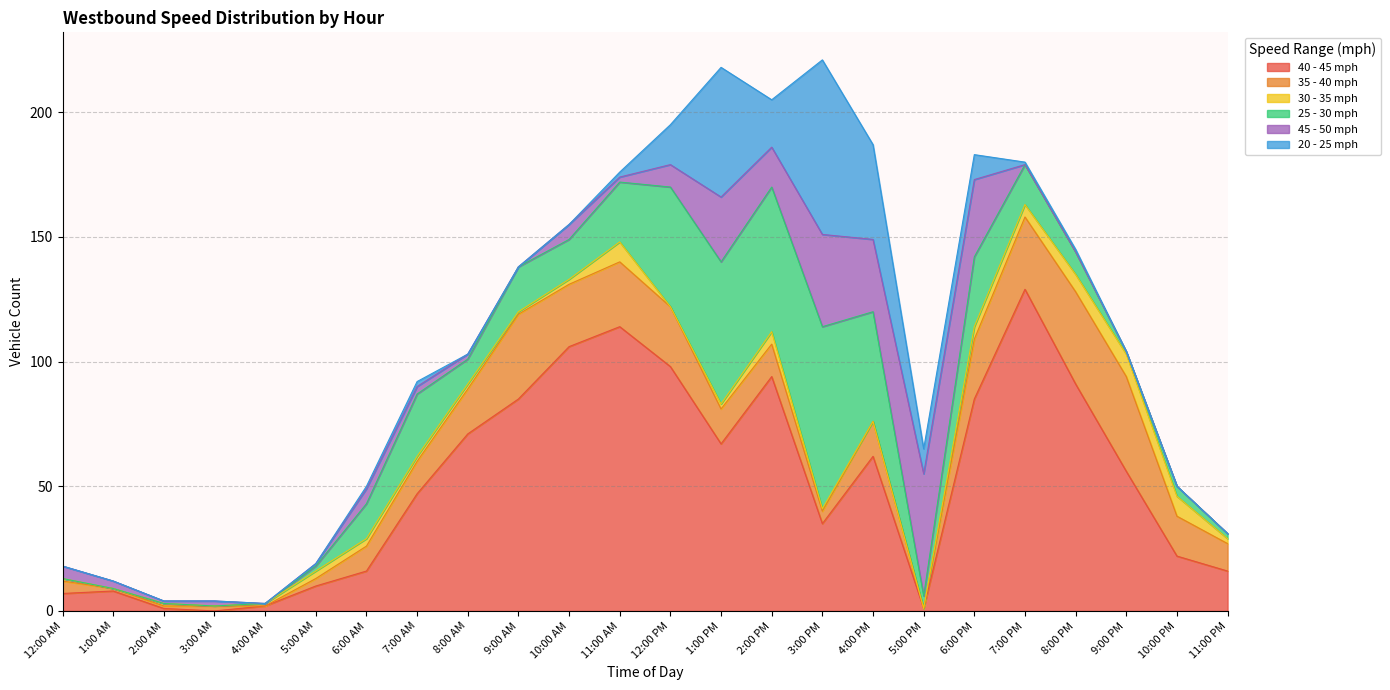

Reading right to left, extract all data points from this chart.

40 - 45 mph: 11:00 PM=16	10:00 PM=22	9:00 PM=56	8:00 PM=91	7:00 PM=129	6:00 PM=85	5:00 PM=1	4:00 PM=62	3:00 PM=35	2:00 PM=94	1:00 PM=67	12:00 PM=98	11:00 AM=114	10:00 AM=106	9:00 AM=85	8:00 AM=71	7:00 AM=47	6:00 AM=16	5:00 AM=10	4:00 AM=2	3:00 AM=0	2:00 AM=1	1:00 AM=8	12:00 AM=7
35 - 40 mph: 11:00 PM=11	10:00 PM=16	9:00 PM=38	8:00 PM=37	7:00 PM=29	6:00 PM=24	5:00 PM=0	4:00 PM=14	3:00 PM=5	2:00 PM=13	1:00 PM=14	12:00 PM=24	11:00 AM=26	10:00 AM=25	9:00 AM=34	8:00 AM=18	7:00 AM=13	6:00 AM=10	5:00 AM=3	4:00 AM=0	3:00 AM=2	2:00 AM=1	1:00 AM=1	12:00 AM=5
30 - 35 mph: 11:00 PM=2	10:00 PM=8	9:00 PM=9	8:00 PM=7	7:00 PM=5	6:00 PM=5	5:00 PM=0	4:00 PM=0	3:00 PM=1	2:00 PM=5	1:00 PM=2	12:00 PM=0	11:00 AM=8	10:00 AM=2	9:00 AM=1	8:00 AM=2	7:00 AM=2	6:00 AM=3	5:00 AM=3	4:00 AM=1	3:00 AM=0	2:00 AM=1	1:00 AM=0	12:00 AM=1
25 - 30 mph: 11:00 PM=2	10:00 PM=4	9:00 PM=1	8:00 PM=9	7:00 PM=16	6:00 PM=28	5:00 PM=5	4:00 PM=44	3:00 PM=73	2:00 PM=58	1:00 PM=57	12:00 PM=48	11:00 AM=24	10:00 AM=16	9:00 AM=18	8:00 AM=10	7:00 AM=25	6:00 AM=14	5:00 AM=2	4:00 AM=0	3:00 AM=0	2:00 AM=0	1:00 AM=0	12:00 AM=0
45 - 50 mph: 11:00 PM=0	10:00 PM=0	9:00 PM=0	8:00 PM=0	7:00 PM=0	6:00 PM=31	5:00 PM=49	4:00 PM=29	3:00 PM=37	2:00 PM=16	1:00 PM=26	12:00 PM=9	11:00 AM=2	10:00 AM=6	9:00 AM=0	8:00 AM=2	7:00 AM=3	6:00 AM=6	5:00 AM=1	4:00 AM=0	3:00 AM=2	2:00 AM=1	1:00 AM=3	12:00 AM=5
20 - 25 mph: 11:00 PM=0	10:00 PM=0	9:00 PM=0	8:00 PM=1	7:00 PM=1	6:00 PM=10	5:00 PM=10	4:00 PM=38	3:00 PM=70	2:00 PM=19	1:00 PM=52	12:00 PM=16	11:00 AM=2	10:00 AM=0	9:00 AM=0	8:00 AM=0	7:00 AM=2	6:00 AM=1	5:00 AM=0	4:00 AM=0	3:00 AM=0	2:00 AM=0	1:00 AM=0	12:00 AM=0